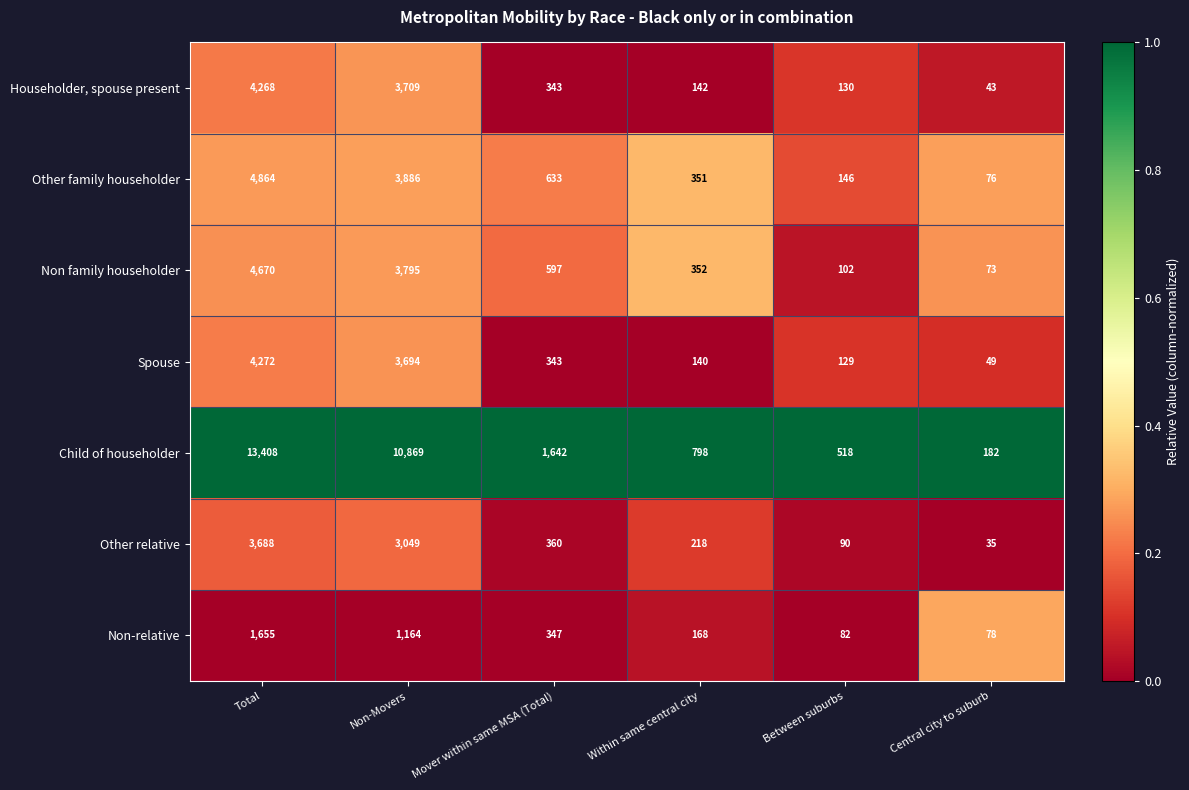

What is the difference between the maximum and minimum values in the Non family householder series?

4597